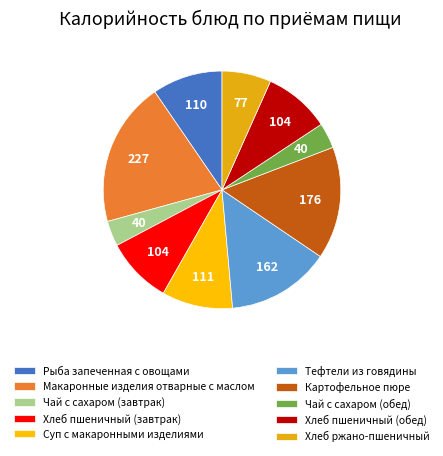

Rank the categories by value from highest to lowest.

Макаронные изделия отварные с маслом, Картофельное пюре, Тефтели из говядины, Суп с макаронными изделиями, Рыба запеченная с овощами, Хлеб пшеничный (завтрак), Хлеб пшеничный (обед), Хлеб ржано-пшеничный, Чай с сахаром (завтрак), Чай с сахаром (обед)